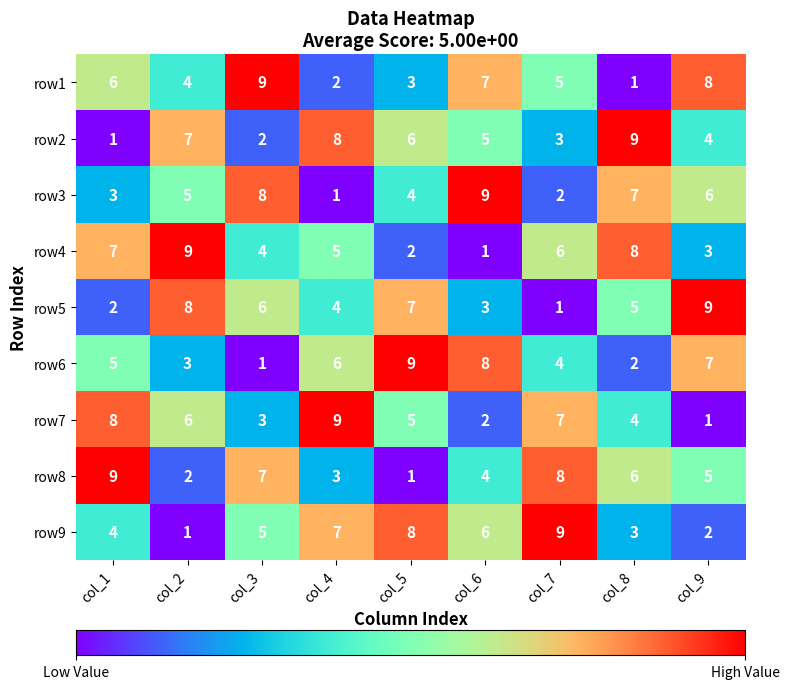

What is the total value across all series at col_4?

45